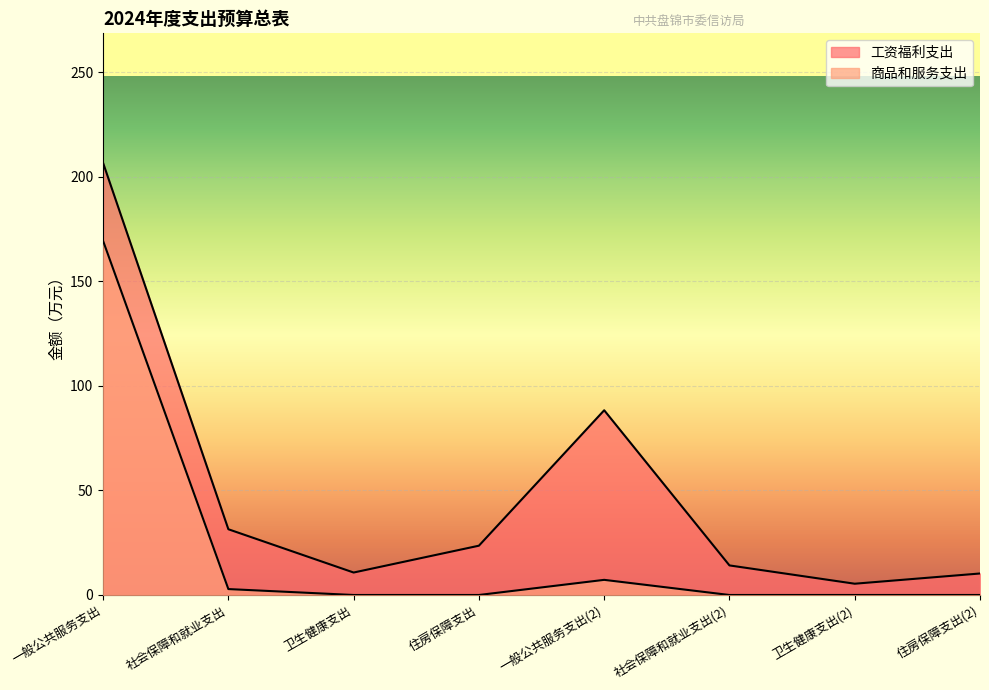

How many distinct data groups are displayed?

2